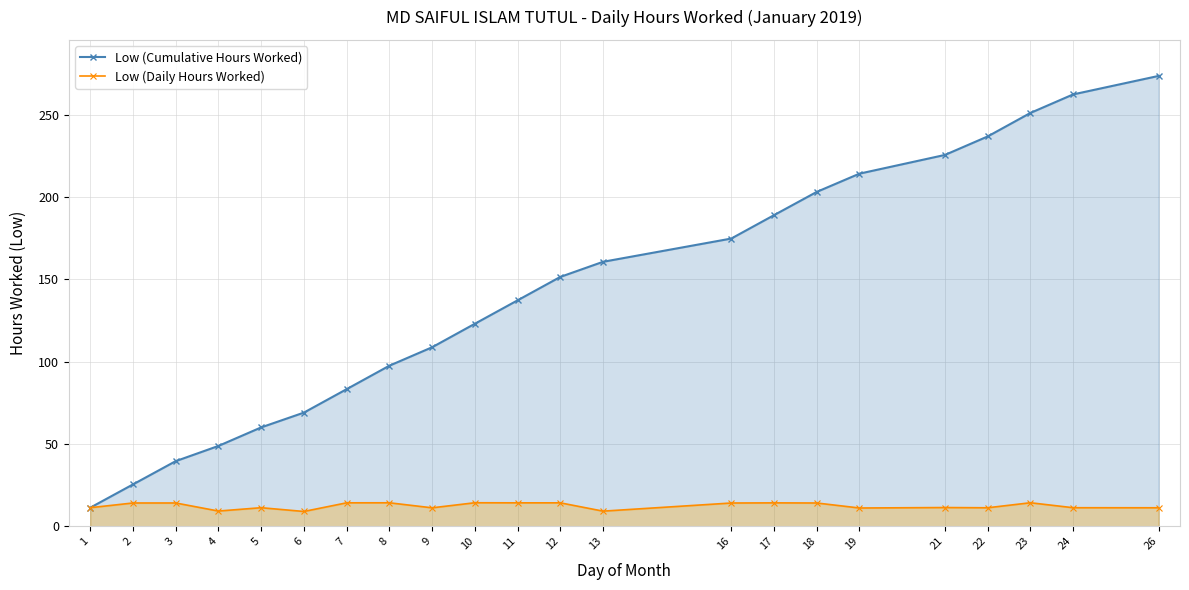

Reading left to right, extract all data points from this chart.

Low (Cumulative Hours Worked): 1=11.3	2=25.4	3=39.5	4=48.8	5=60.1	6=69.0	7=83.3	8=97.5	9=108.7	10=123.0	11=137.2	12=151.5	13=160.7	16=174.8	17=189.0	18=203.1	19=214.2	21=225.6	22=236.8	23=251.1	24=262.4	26=273.6
Low (Daily Hours Worked): 1=11.3	2=14.1	3=14.1	4=9.2	5=11.3	6=9.0	7=14.2	8=14.3	9=11.2	10=14.3	11=14.2	12=14.2	13=9.2	16=14.1	17=14.2	18=14.1	19=11.1	21=11.4	22=11.2	23=14.3	24=11.3	26=11.2